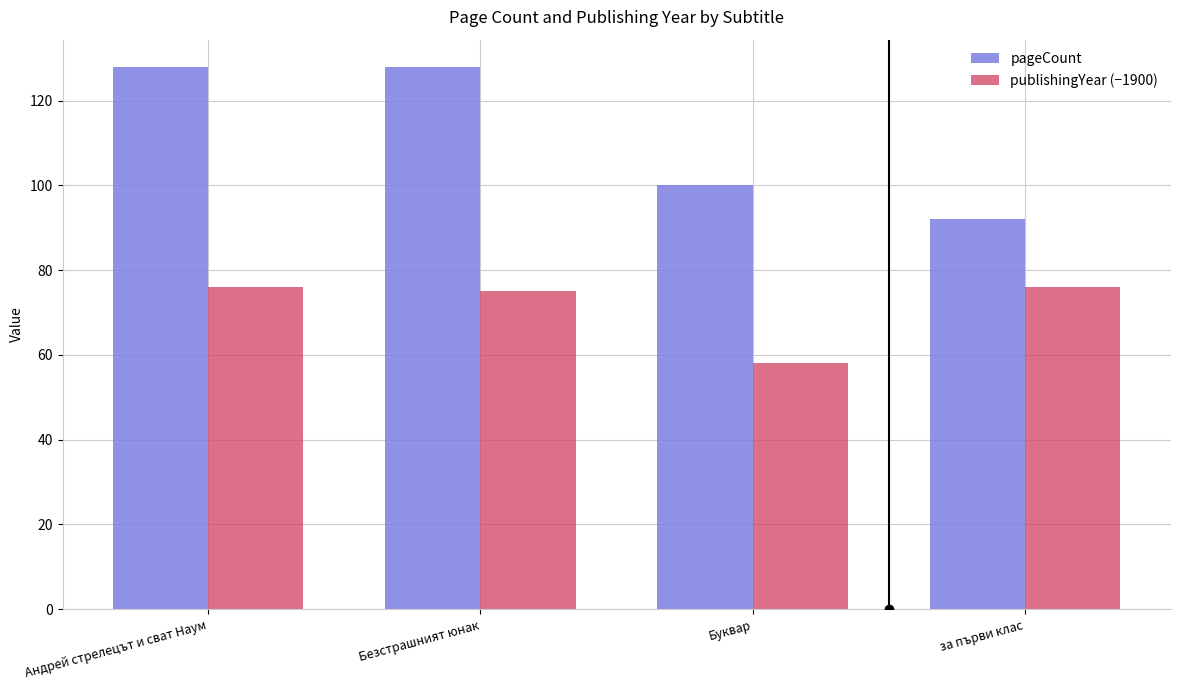

What is the spread (max minus min) of values at Андрей стрелецът и сват Наум?

52